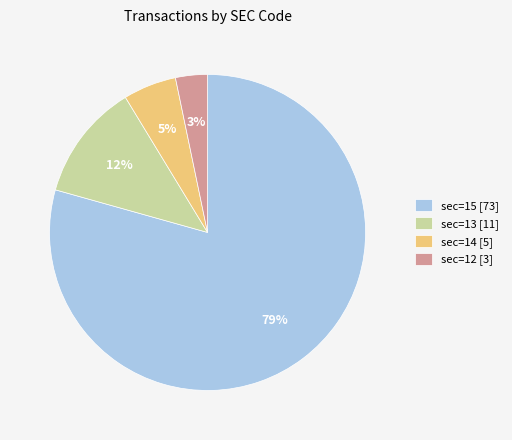

Which category accounts for the majority?

sec=15 [73]